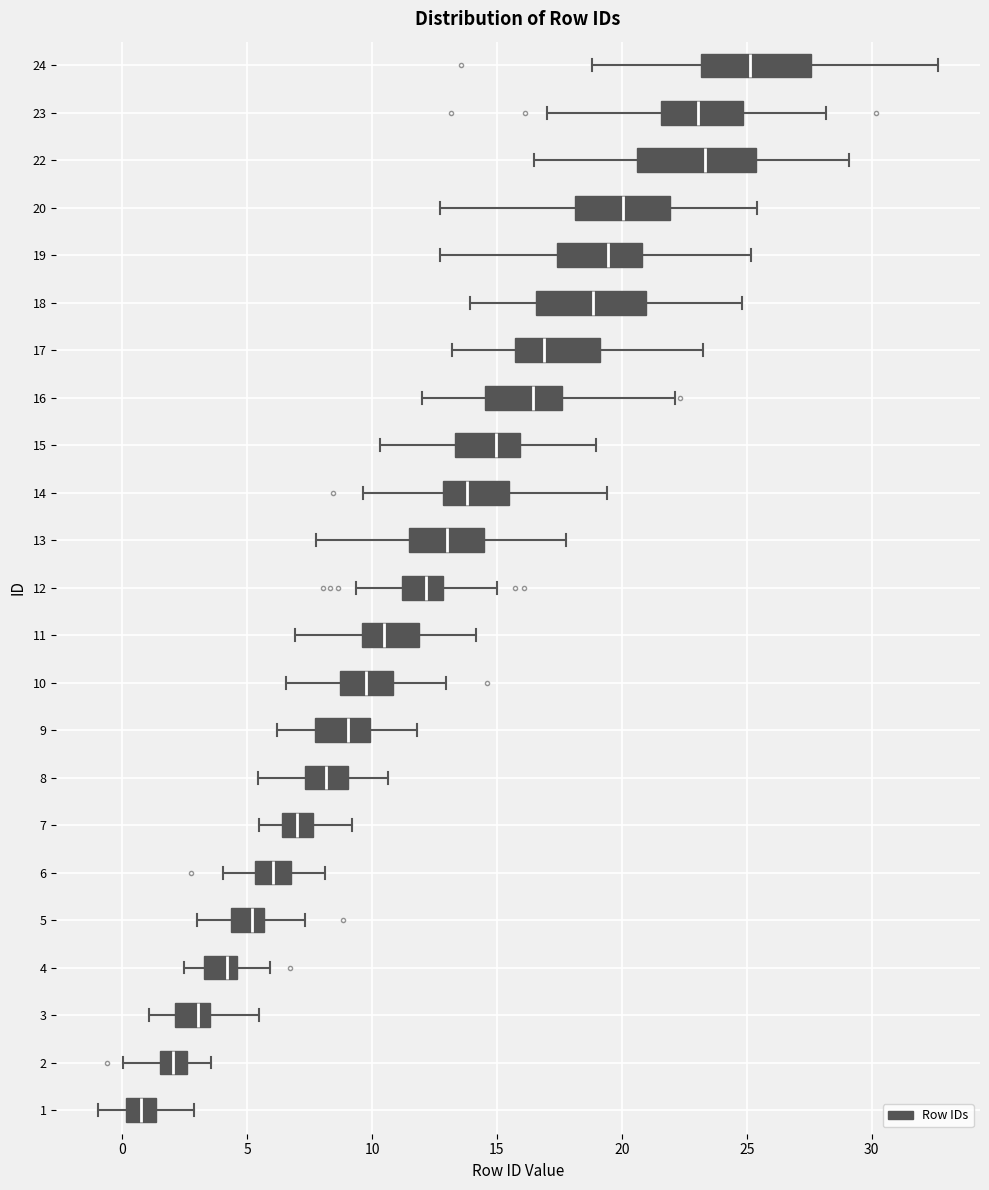

Which box's median line is the furthest to the right?

24